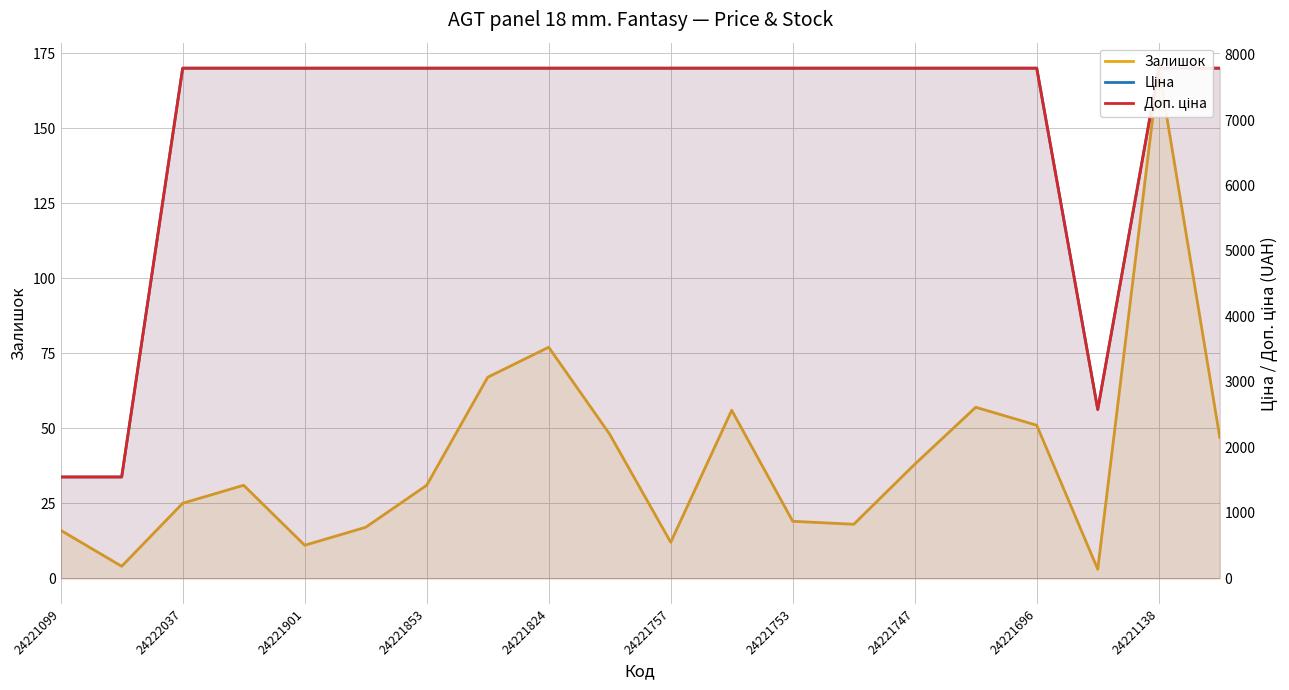

At 24221853, list the series in order from largest to smallest.

Ціна, Доп. ціна, Залишок